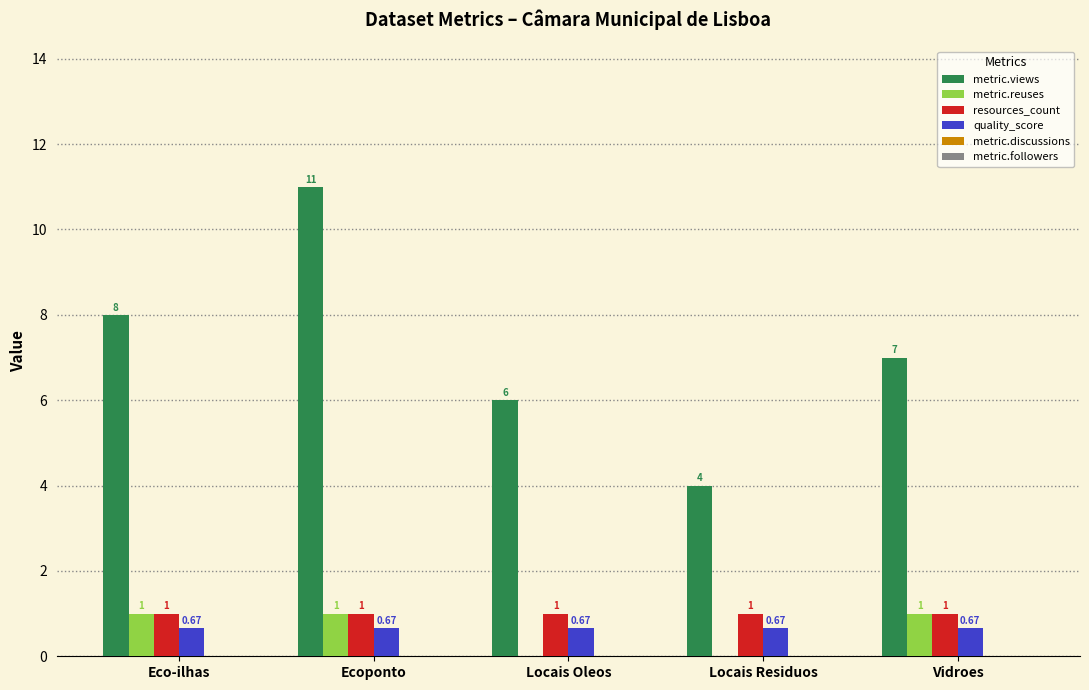

Which series has the largest total across all categories?

metric.views